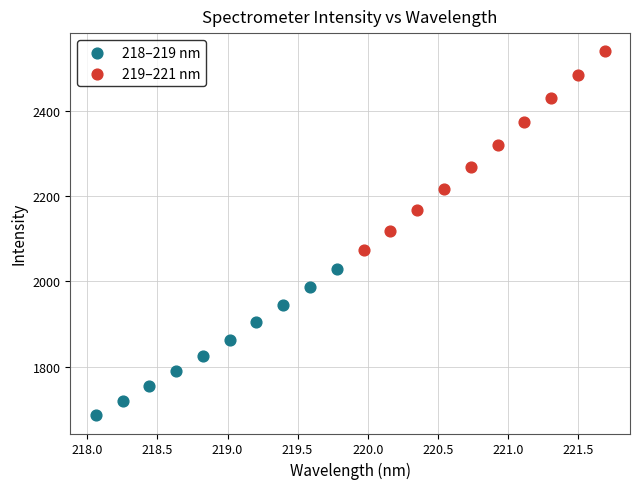

Which series contains the highest Y value?

219–221 nm